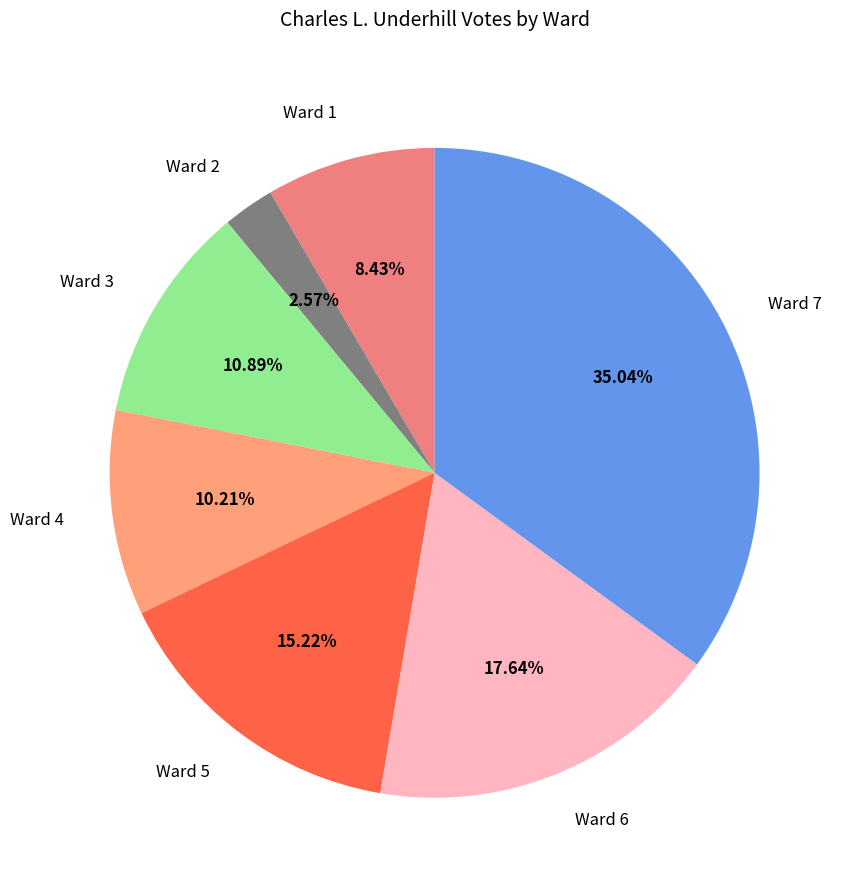

Does Ward 5 represent more than half of the total?

No